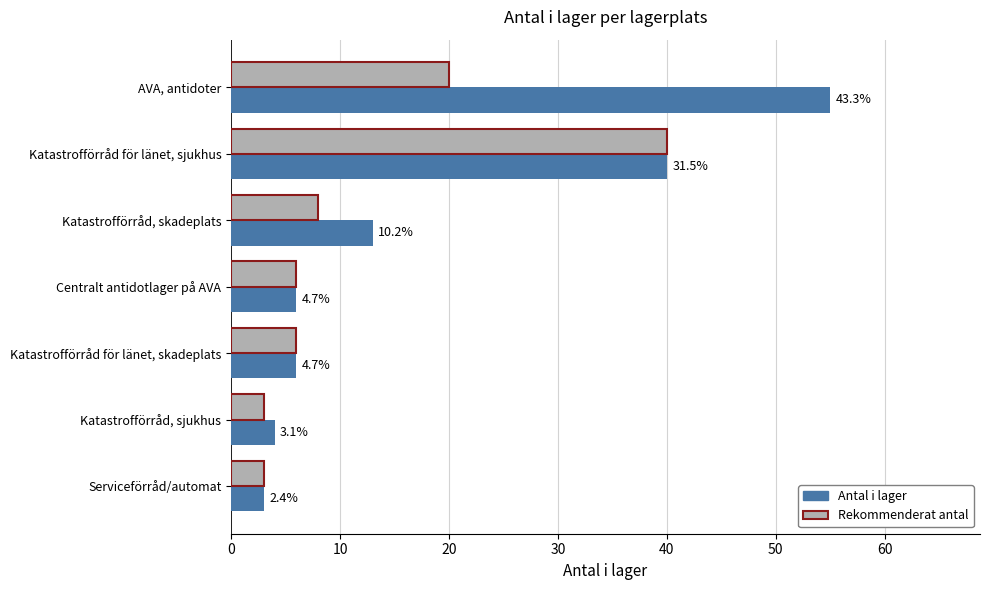

What is the sum of all Antal i lager values?

127